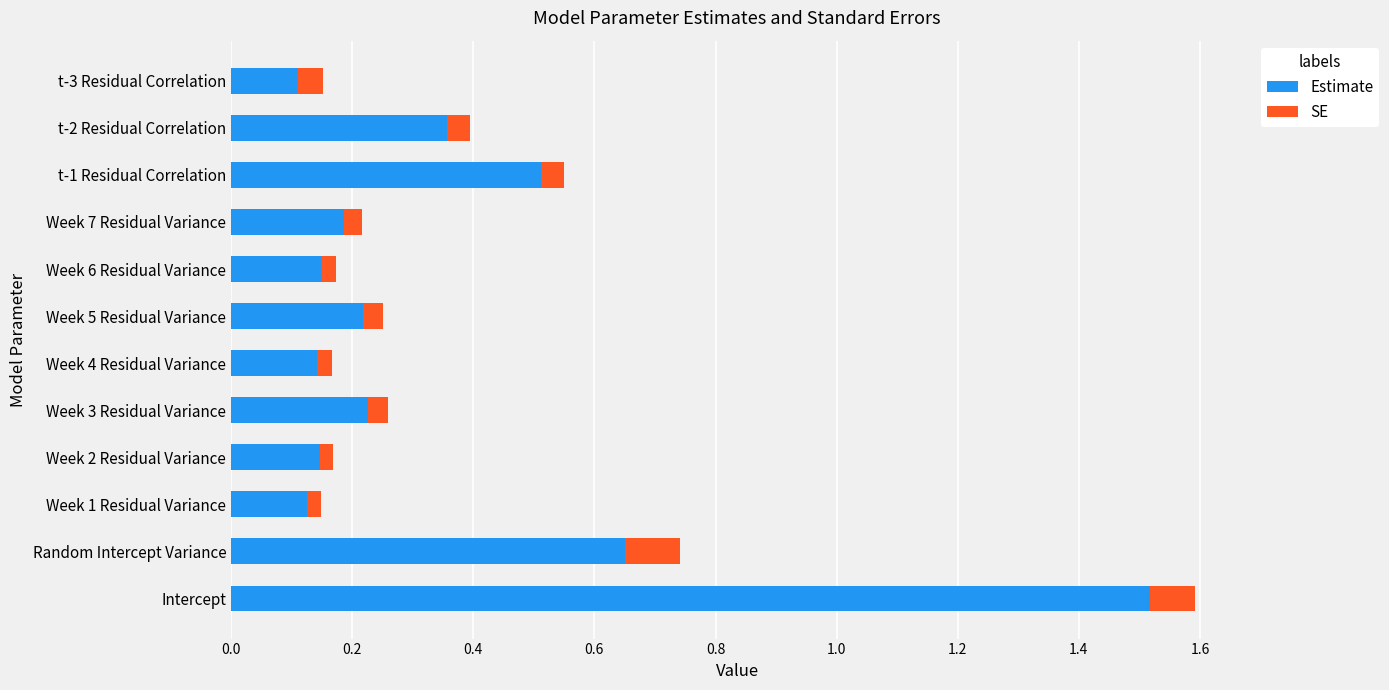

What is the sum of all Estimate values?

4.3